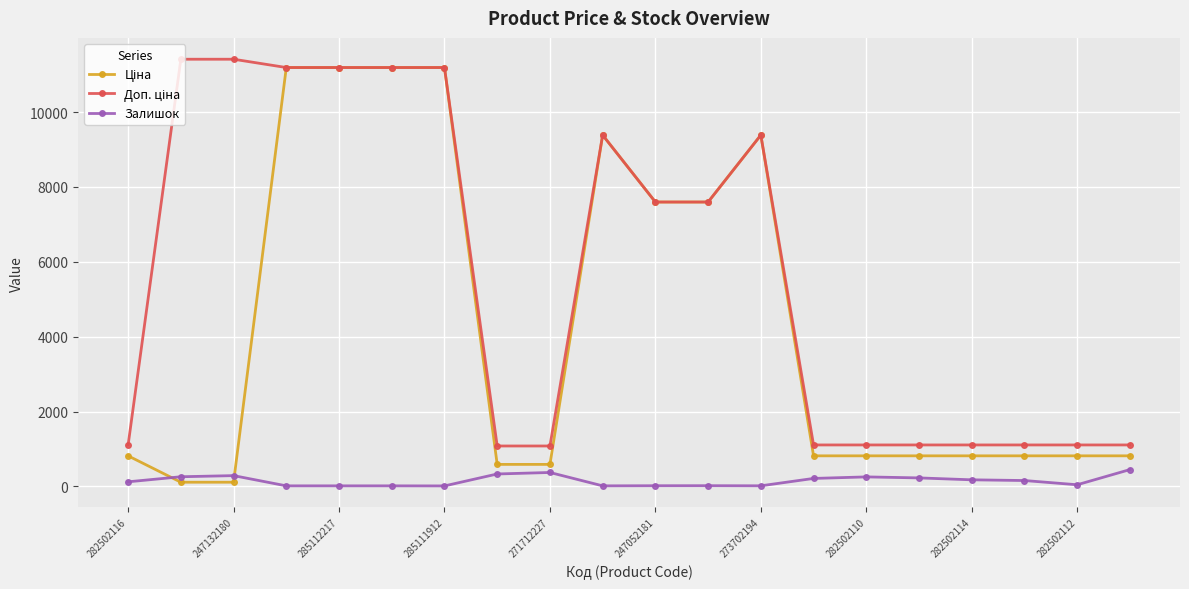

True or false: Залишок has more than 0 points higher than both neighbors.

True